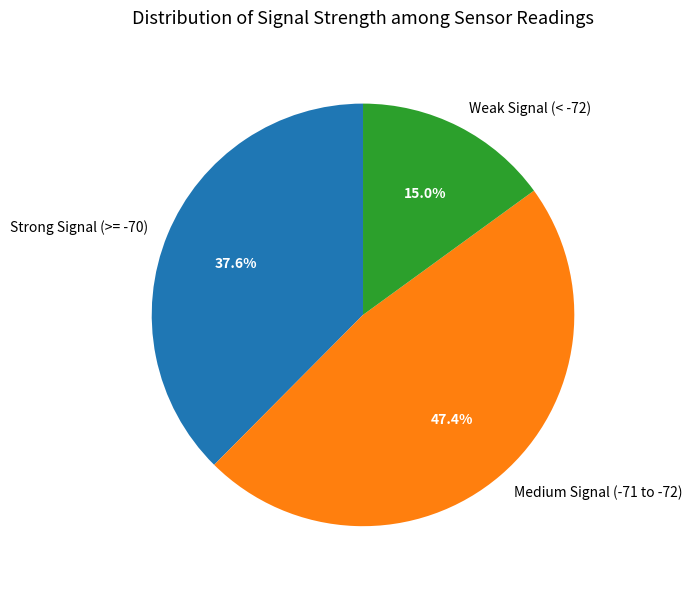

Combined, do Weak Signal (< -72) and Strong Signal (>= -70) account for over 50%?

Yes